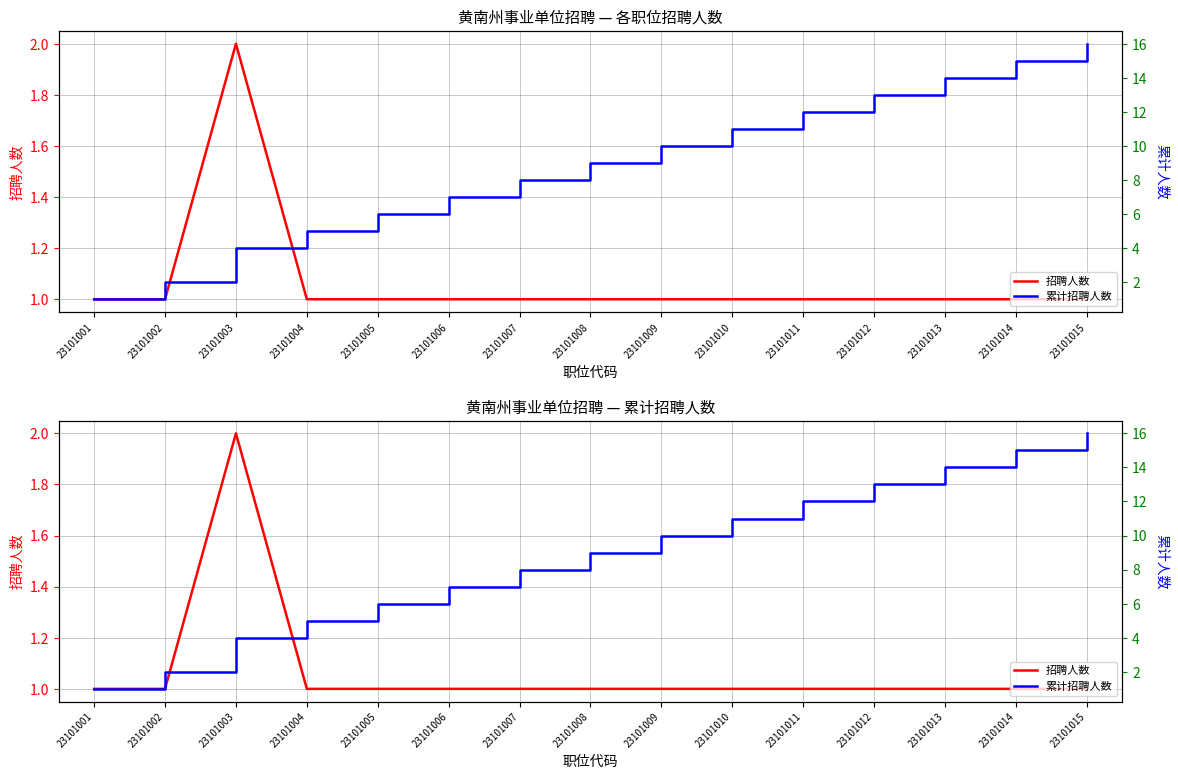

At which label is 招聘人数 closest to 1?

23101001